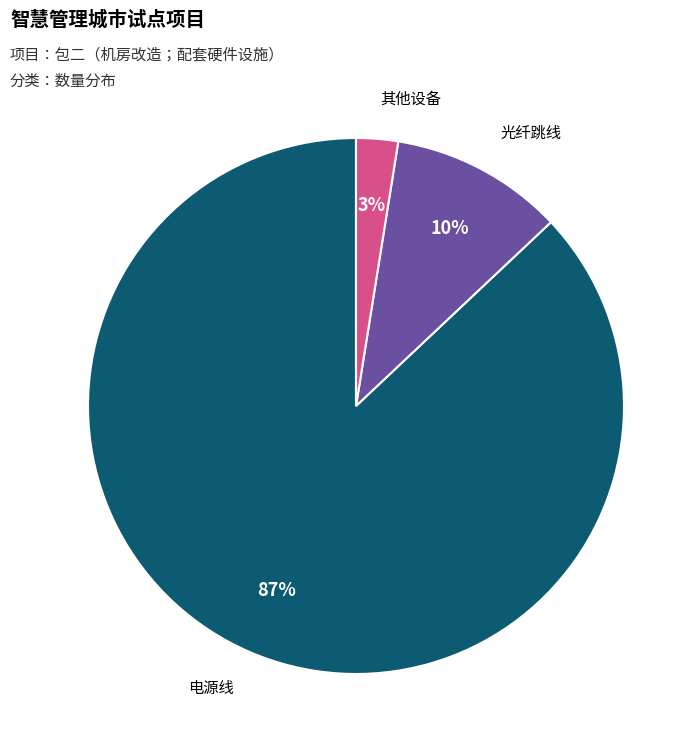

What is the majority slice?

电源线